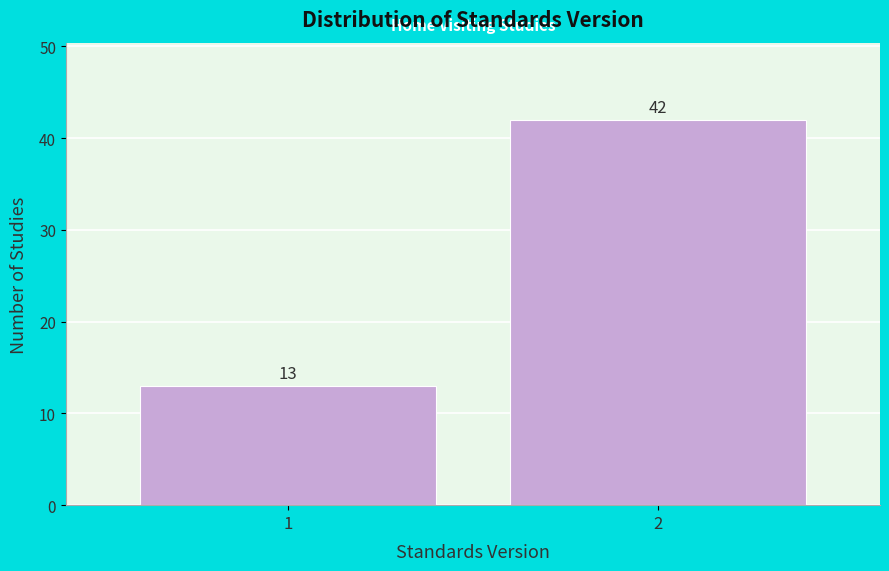

Reading left to right, list all the values displayed in this chart.

1=13	2=42